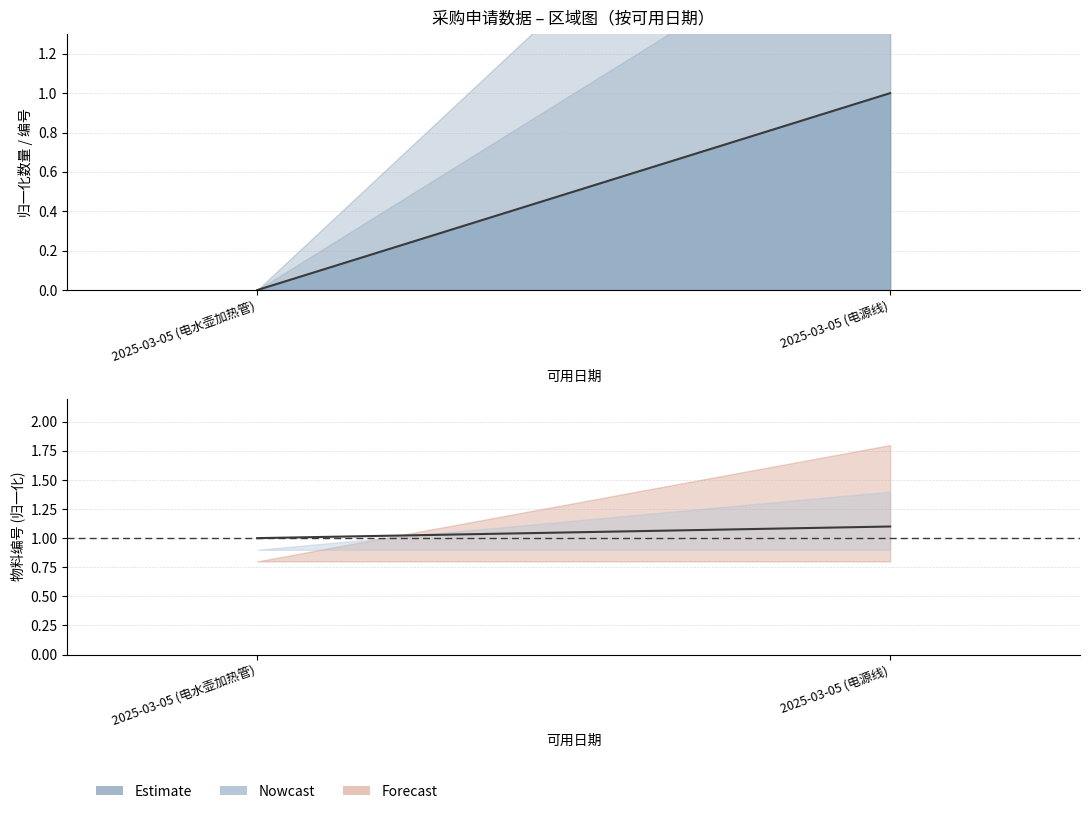

Which category has the lowest value in the 物料 (estimate line) series?

2025-03-05 (电水壶加热管)